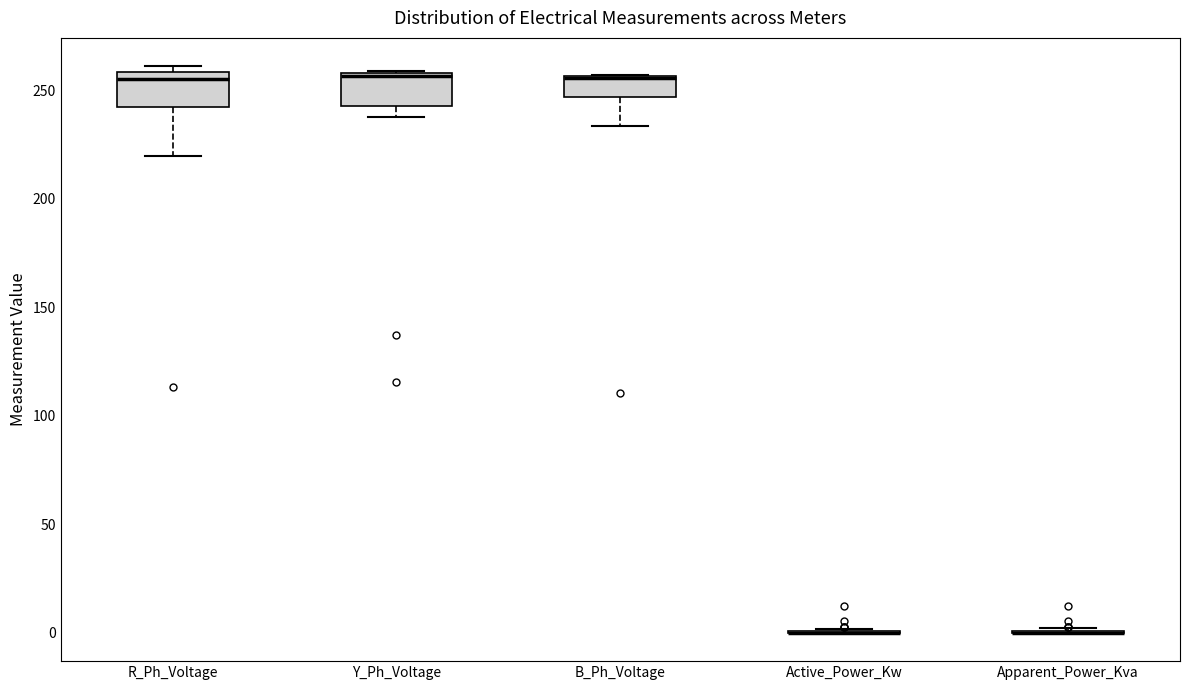

Reading left to right, read every box against the y-axis: the position of its median line, the range the box covers, and the ends of its whiskers. The values are not printed on the chart, so give them approximately, as read against the axis.

R_Ph_Voltage: median 255, box 240 to 260, whiskers 220 to 260 (just above the box's upper edge)
Y_Ph_Voltage: median 255, box 245 to 260, whiskers 240 to 260
B_Ph_Voltage: median 255 (drawn on the box's upper edge), box 245 to 255, whiskers 235 to 255
Active_Power_Kw: box collapsed to a line at 0, whiskers 0 to 0
Apparent_Power_Kva: box collapsed to a line at 0, whiskers 0 to 0